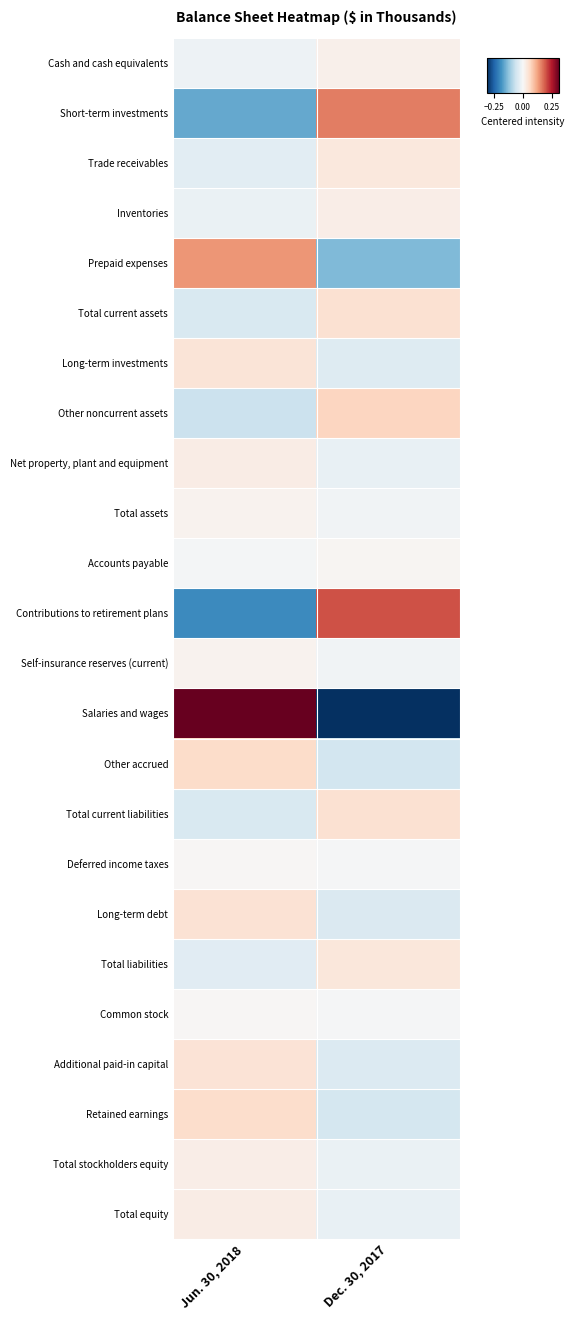

Reading left to right, what are all the values shown in this chart?

Cash and cash equivalents: Jun. 30, 2018=-0.0	Dec. 30, 2017=0.0
Short-term investments: Jun. 30, 2018=-0.2	Dec. 30, 2017=0.2
Trade receivables: Jun. 30, 2018=-0.0	Dec. 30, 2017=0.0
Inventories: Jun. 30, 2018=-0.0	Dec. 30, 2017=0.0
Prepaid expenses: Jun. 30, 2018=0.1	Dec. 30, 2017=-0.1
Total current assets: Jun. 30, 2018=-0.0	Dec. 30, 2017=0.0
Long-term investments: Jun. 30, 2018=0.0	Dec. 30, 2017=-0.0
Other noncurrent assets: Jun. 30, 2018=-0.1	Dec. 30, 2017=0.1
Net property, plant and equipment: Jun. 30, 2018=0.0	Dec. 30, 2017=-0.0
Total assets: Jun. 30, 2018=0.0	Dec. 30, 2017=-0.0
Accounts payable: Jun. 30, 2018=-0.0	Dec. 30, 2017=0.0
Contributions to retirement plans: Jun. 30, 2018=-0.2	Dec. 30, 2017=0.2
Self-insurance reserves (current): Jun. 30, 2018=0.0	Dec. 30, 2017=-0.0
Salaries and wages: Jun. 30, 2018=0.3	Dec. 30, 2017=-0.3
Other accrued: Jun. 30, 2018=0.1	Dec. 30, 2017=-0.1
Total current liabilities: Jun. 30, 2018=-0.0	Dec. 30, 2017=0.0
Deferred income taxes: Jun. 30, 2018=0.0	Dec. 30, 2017=-0.0
Long-term debt: Jun. 30, 2018=0.0	Dec. 30, 2017=-0.0
Total liabilities: Jun. 30, 2018=-0.0	Dec. 30, 2017=0.0
Common stock: Jun. 30, 2018=0.0	Dec. 30, 2017=-0.0
Additional paid-in capital: Jun. 30, 2018=0.0	Dec. 30, 2017=-0.0
Retained earnings: Jun. 30, 2018=0.1	Dec. 30, 2017=-0.1
Total stockholders equity: Jun. 30, 2018=0.0	Dec. 30, 2017=-0.0
Total equity: Jun. 30, 2018=0.0	Dec. 30, 2017=-0.0